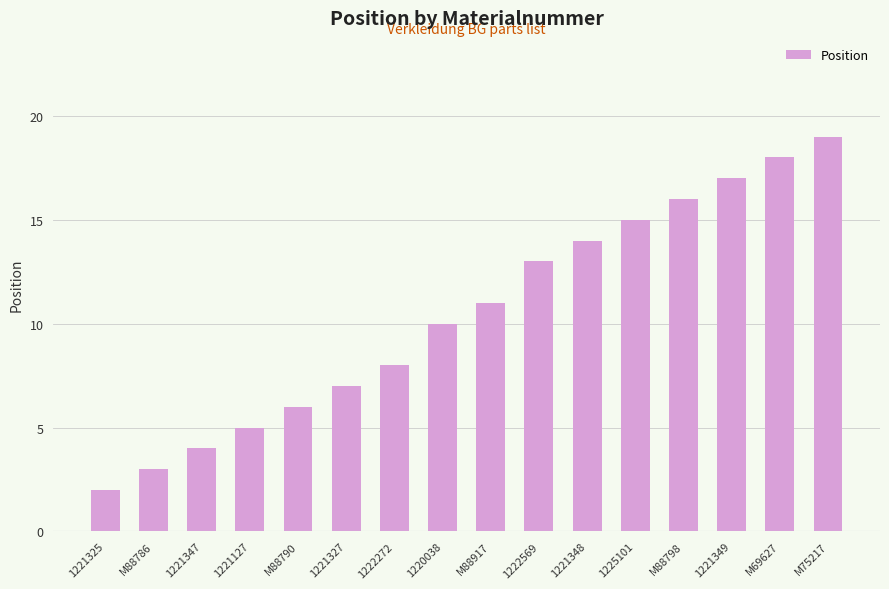

What is the sum of the values at 1221327 and 1225101?

22